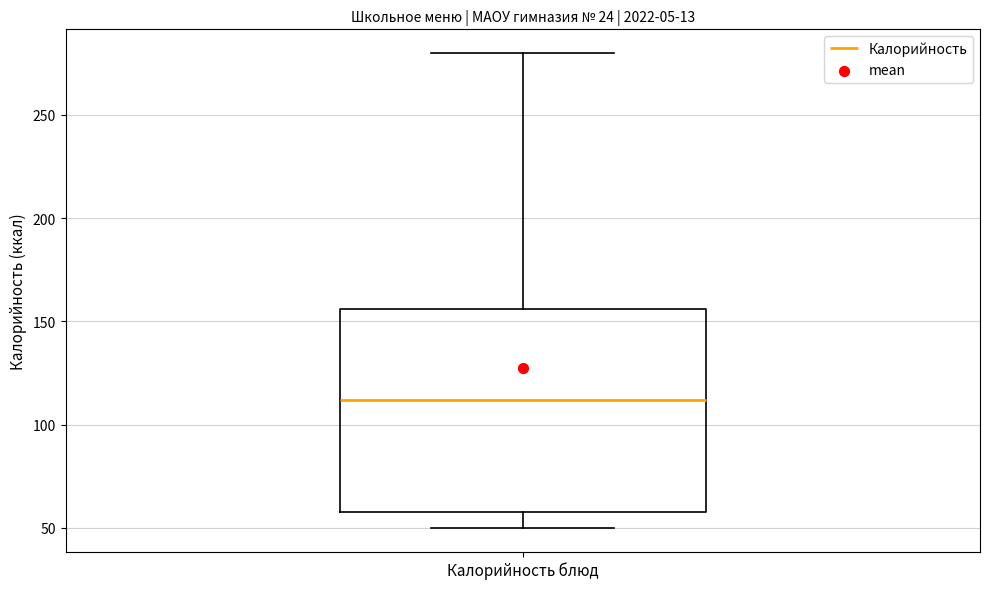

Read this box plot against the y-axis: the position of the median line, the range covered by the box, and the ends of both whiskers. The values are not printed on the chart, so give them approximately, as read against the axis.

median 110, box 60 to 155, whiskers 50 to 280